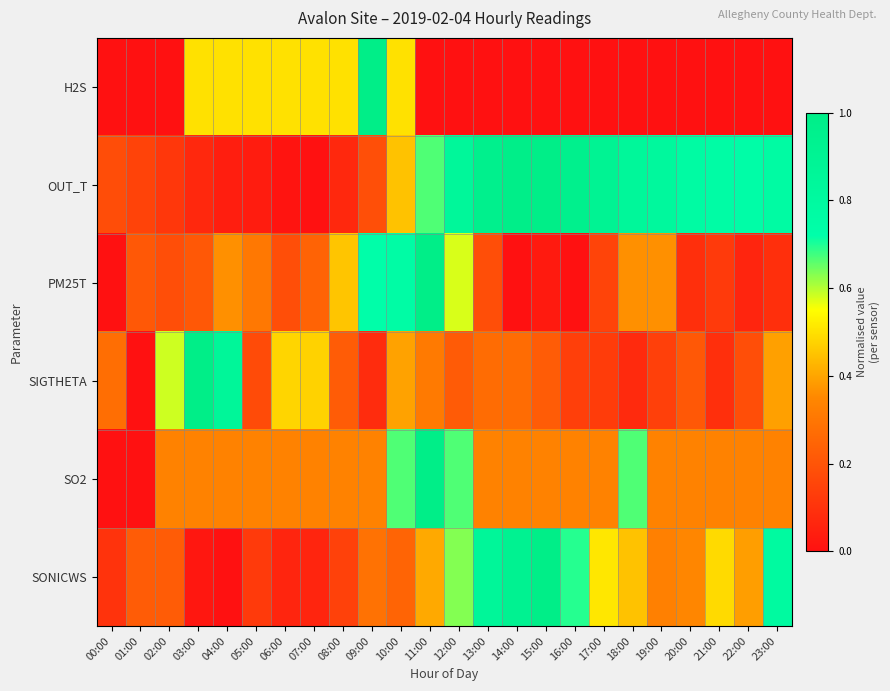

Rank the series at 13:00 from highest to lowest value.

OUT_T, SONICWS, SO2, SIGTHETA, PM25T, H2S